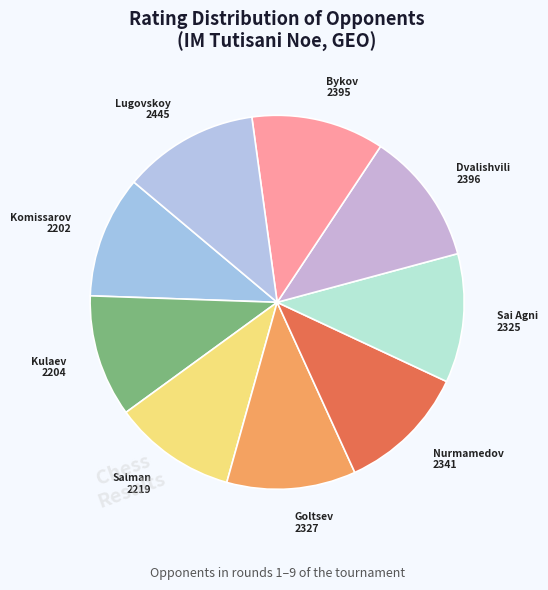

Does Komissarov 2202 represent more than half of the total?

No